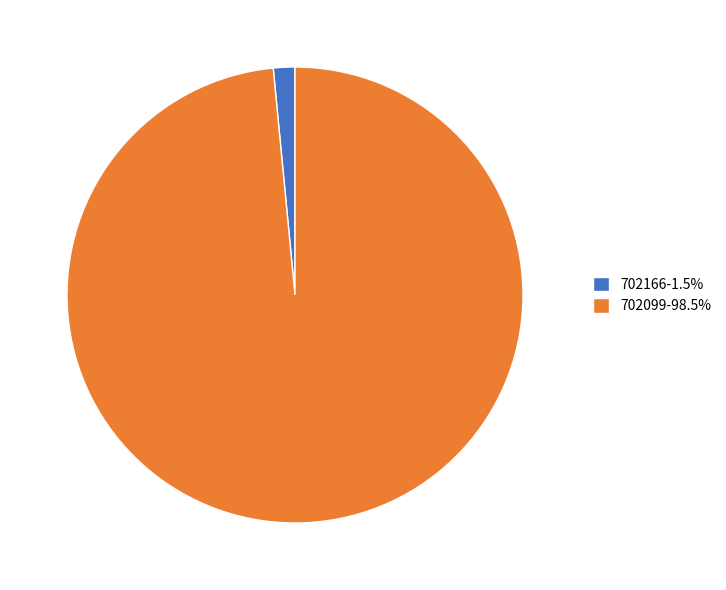

Is there a majority slice in this chart?

Yes